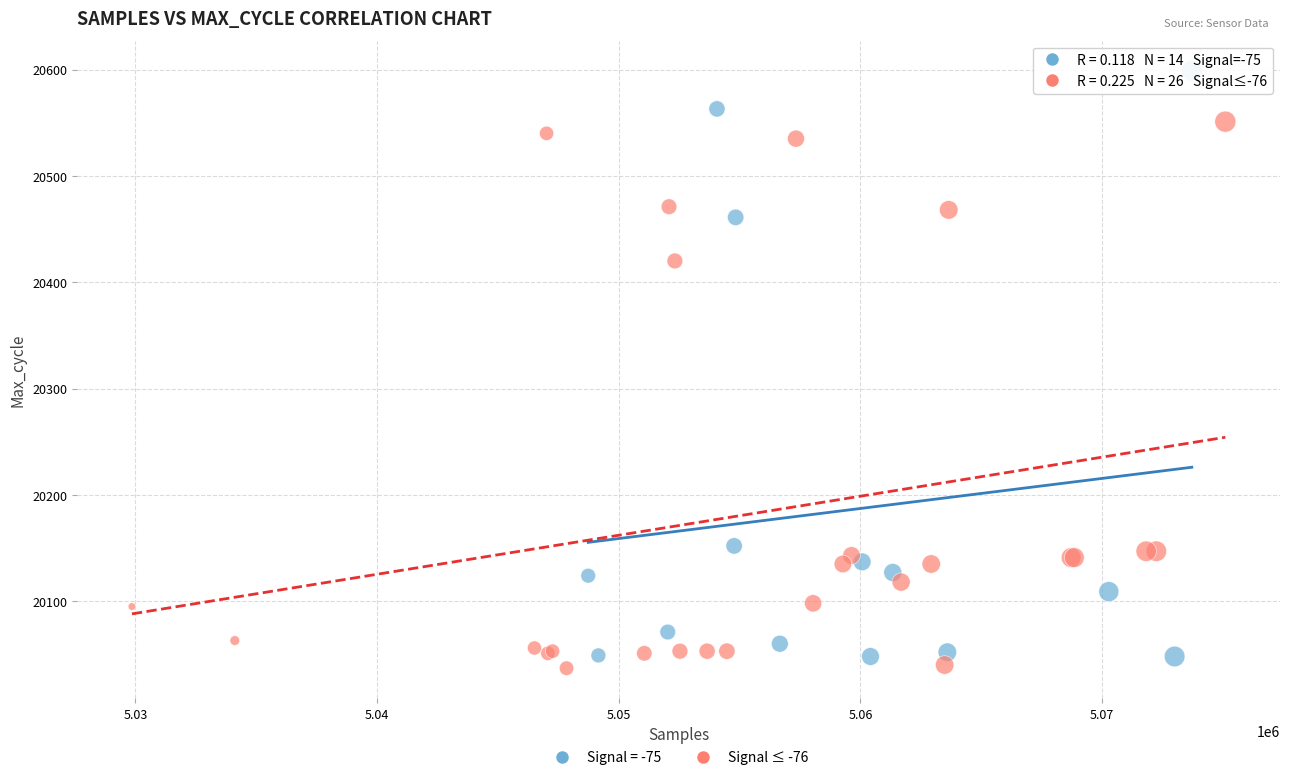

Which series reaches the maximum Y coordinate?

Signal = -75